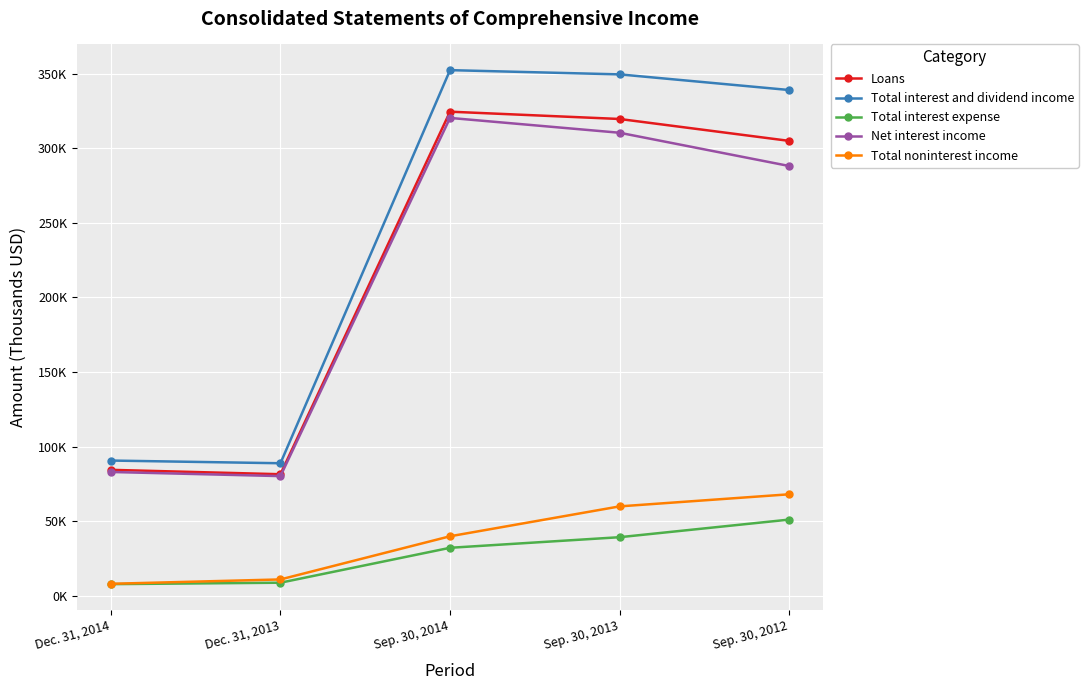

What is the lowest value of the Total interest expense series?

7669